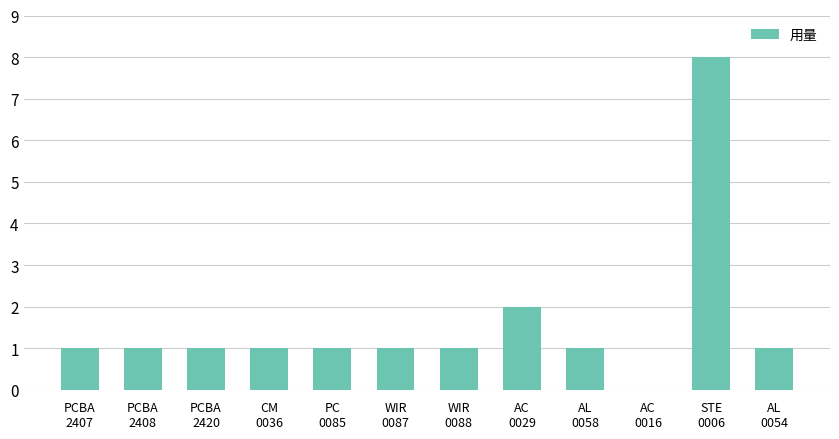

How many values are above zero?

11